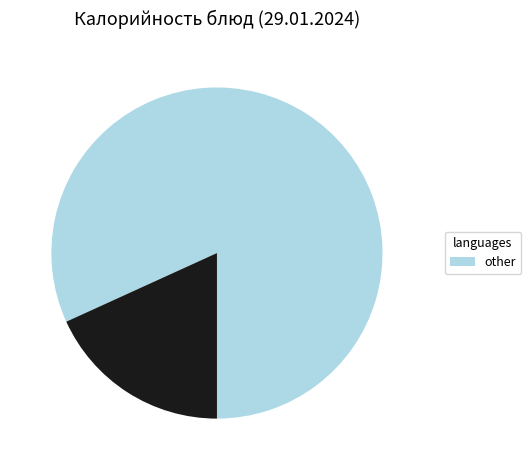

Is there any slice that represents more than half of the pie?

Yes